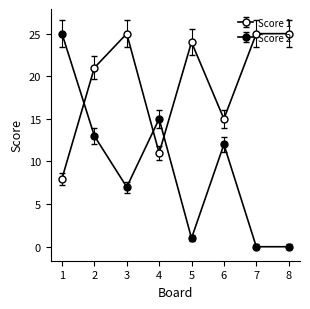

Where is the first local minimum for Score 2?

3